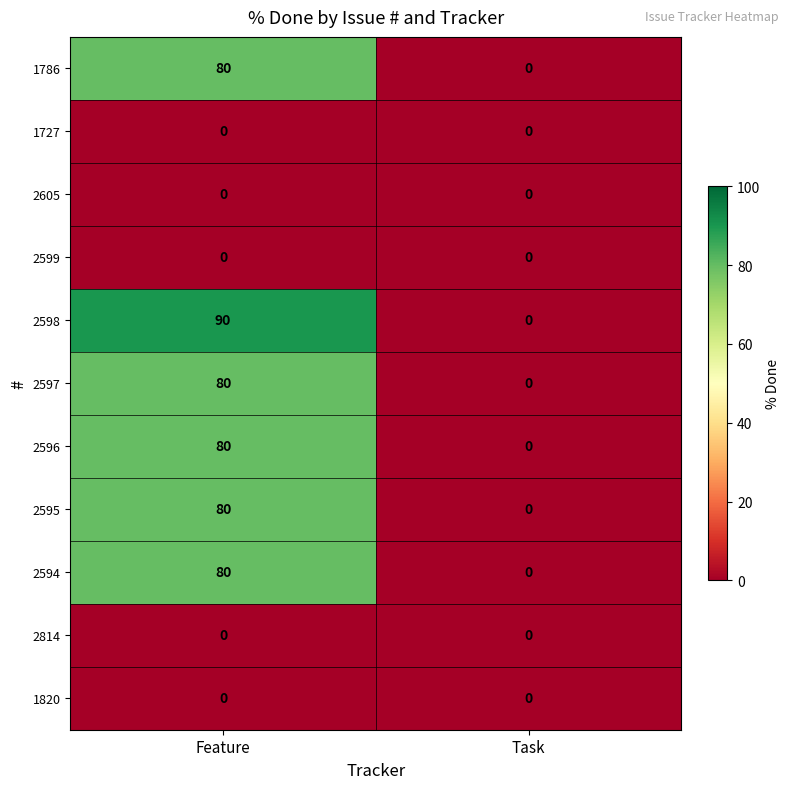

How many series are shown in this chart?

11